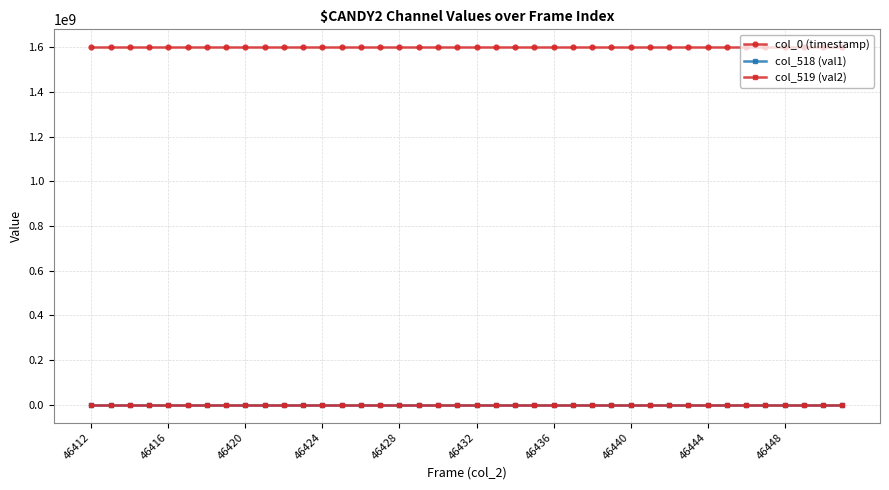

True or false: col_0 (timestamp) and col_518 (val1) intersect in this chart.

False